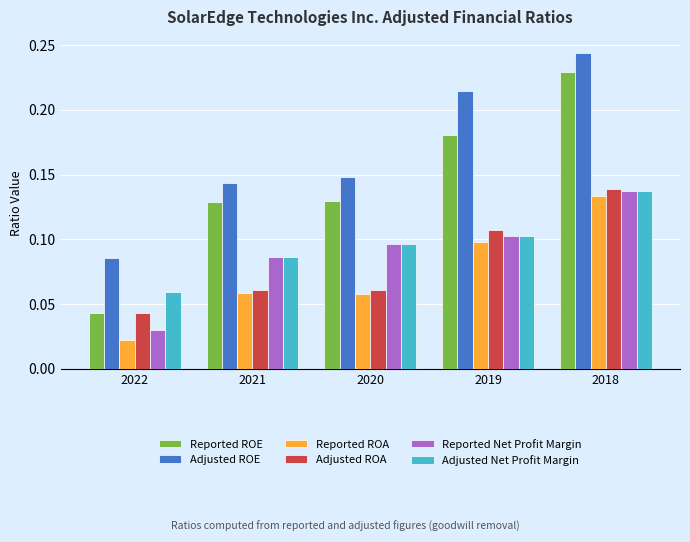

Which category has the lowest value across all series?

2022